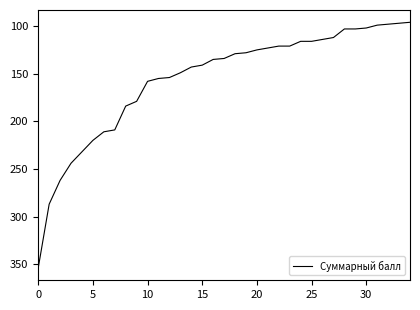

What is the difference between the maximum and minimum values?

258